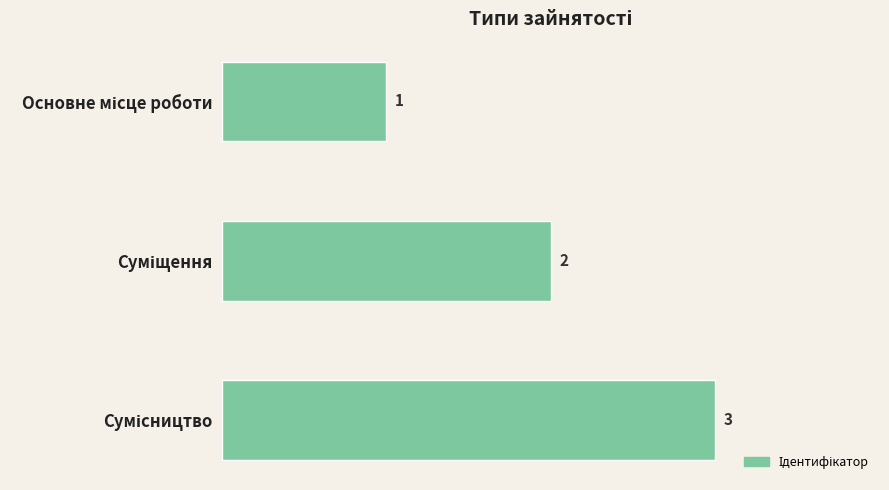

What is the value of the 2nd bar from the top?

2